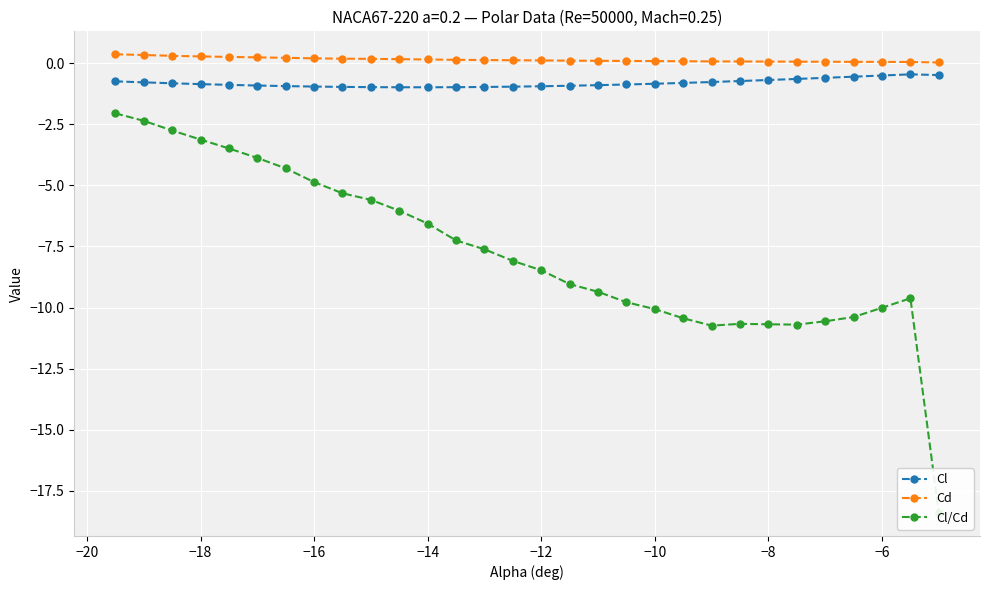

True or false: Cd and Cl cross at least once.

False